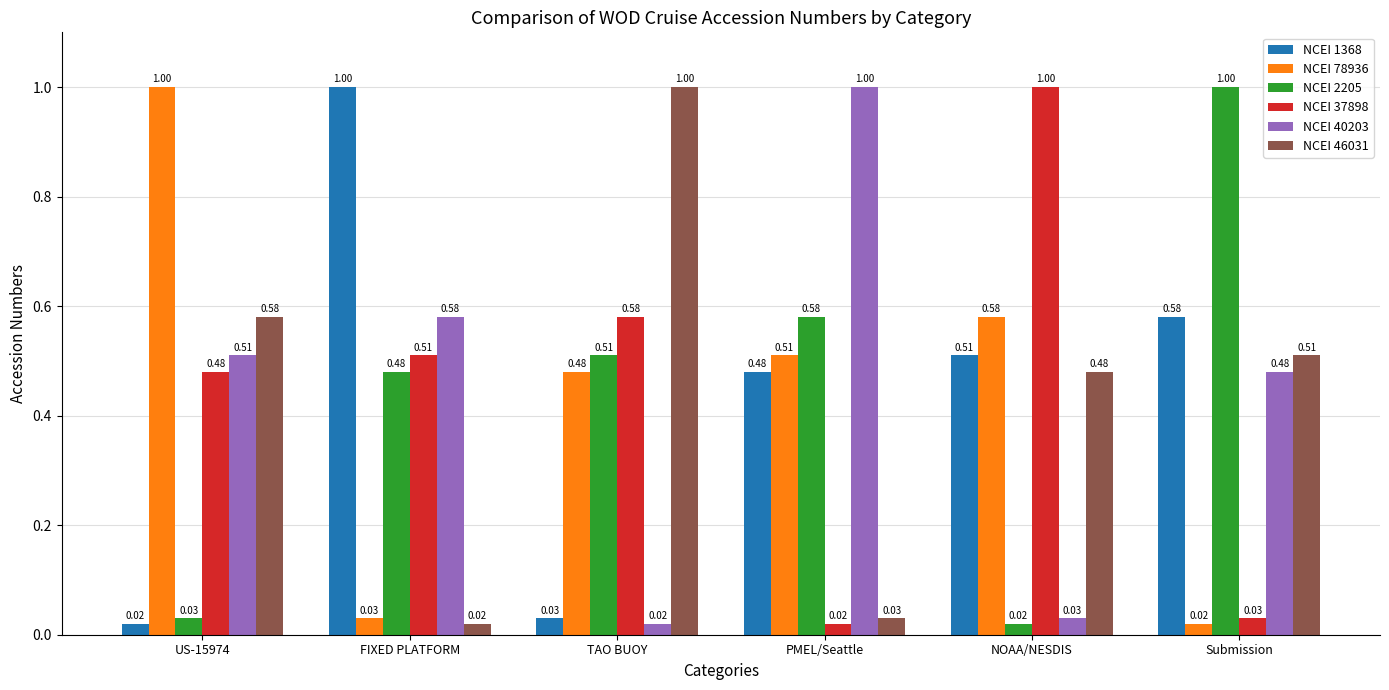

Rank the categories by NCEI 40203 value from highest to lowest.

PMEL/Seattle, FIXED PLATFORM, US-15974, Submission, NOAA/NESDIS, TAO BUOY